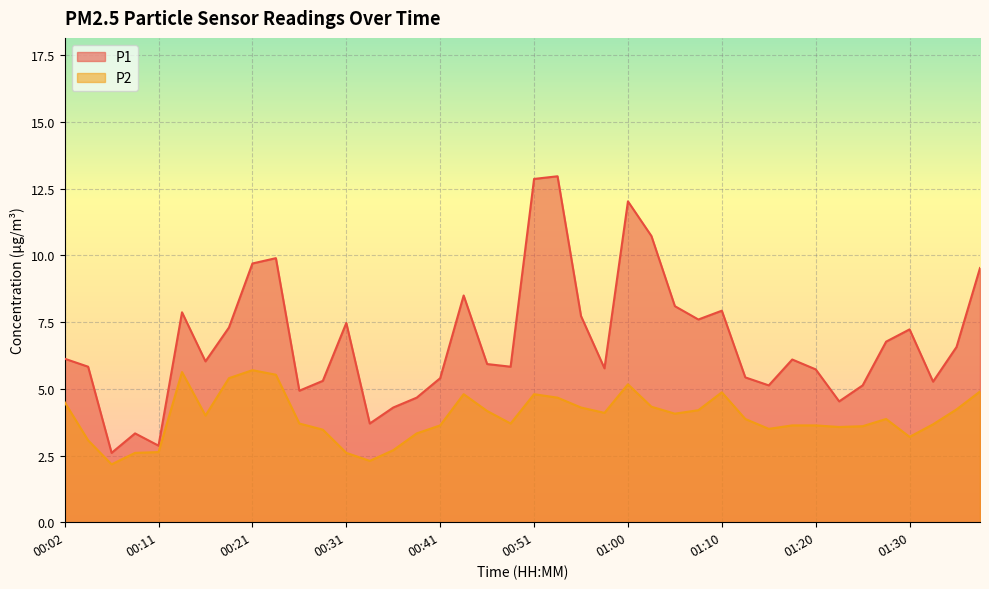

What is the spread (max minus min) of values at 00:33?

1.4